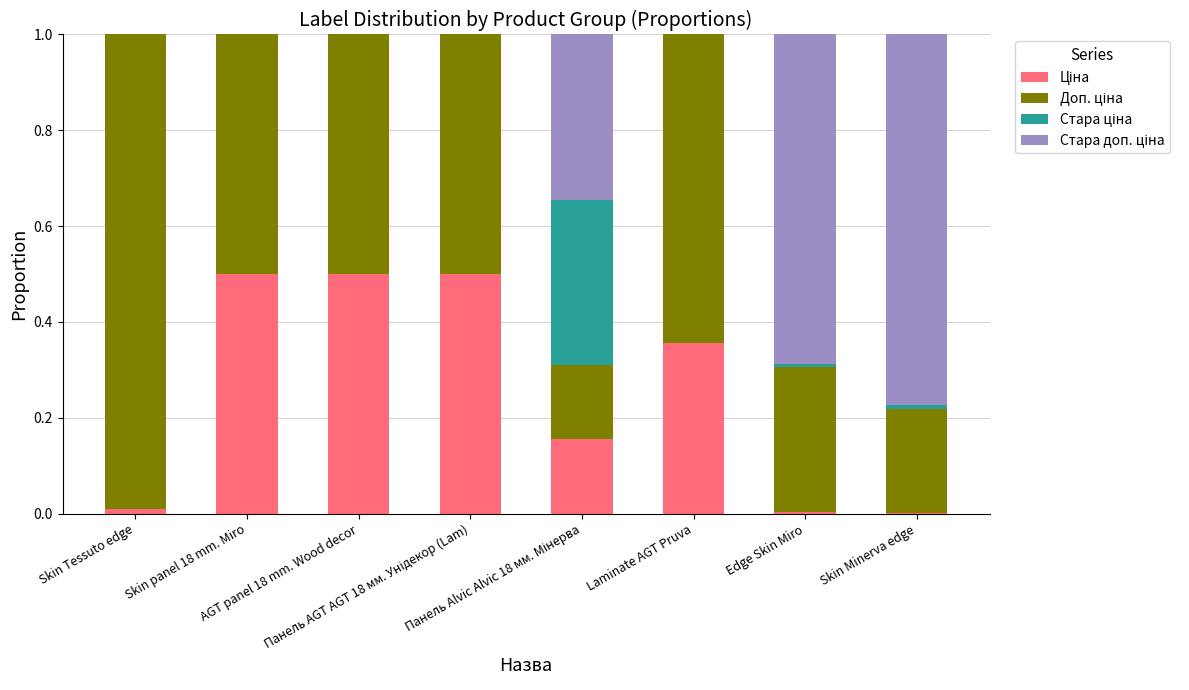

Count the number of data series in this chart.

4